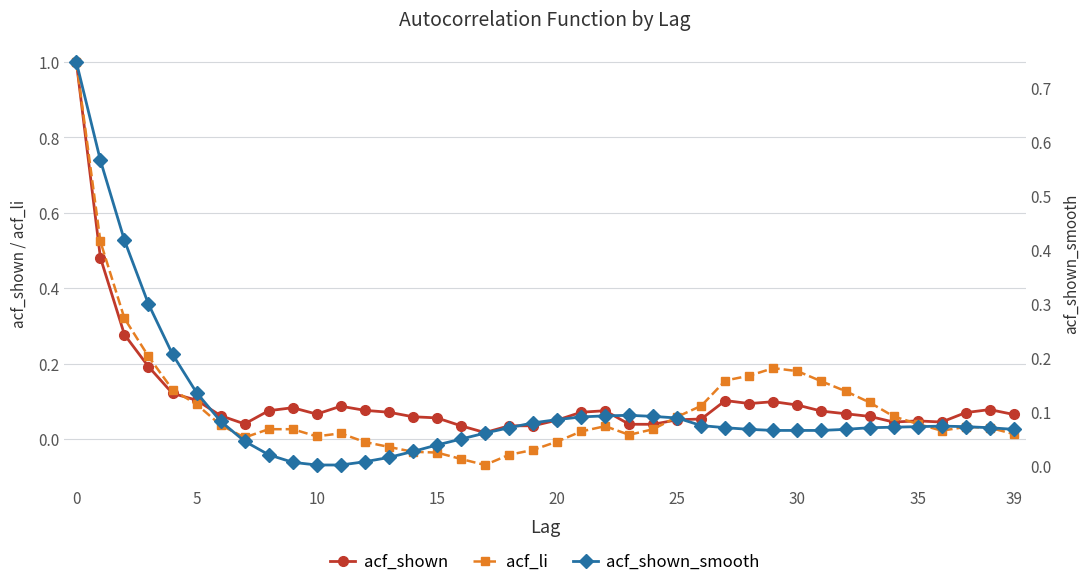

In acf_shown_smooth, how many points are higher than both neighbors (excluding endpoints)?

2